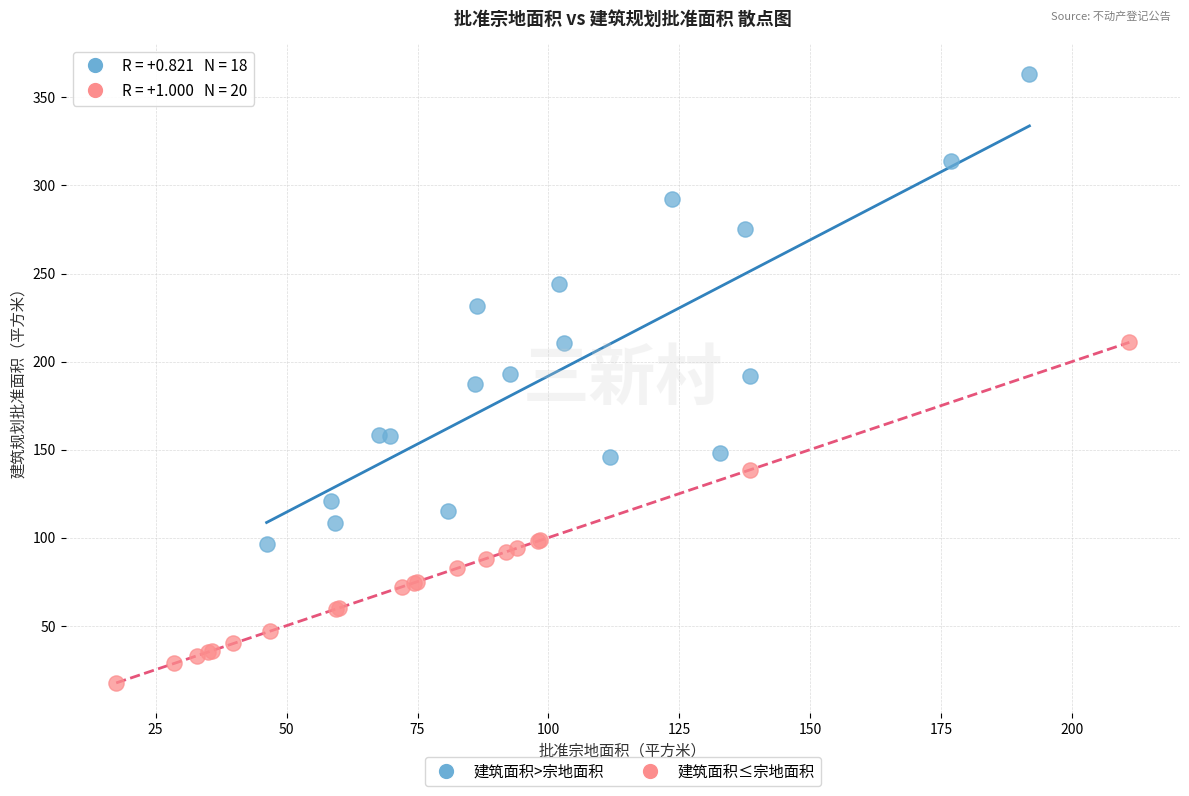

Which series reaches the maximum Y coordinate?

建筑面积>宗地面积